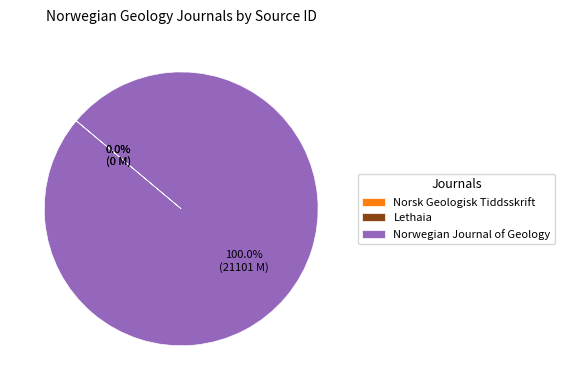

Which slice is the largest?

Norwegian Journal of Geology